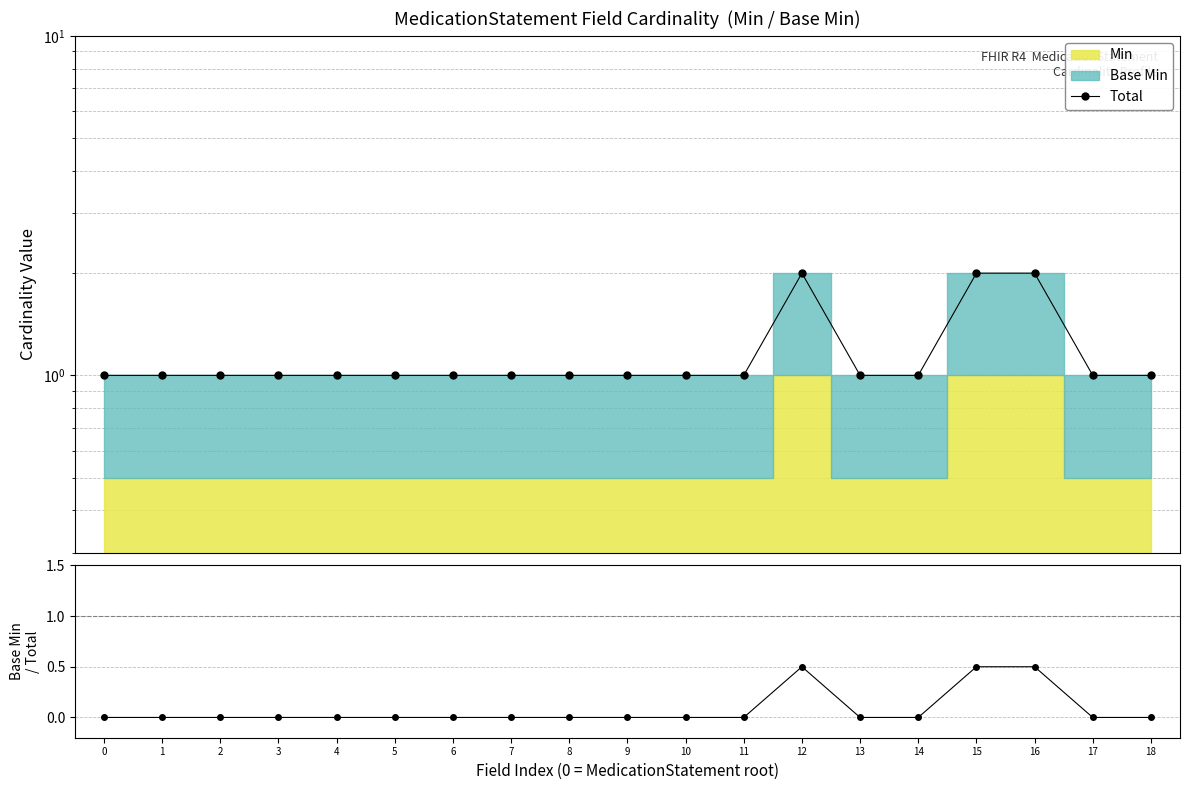

What is the difference between the highest and lowest values at 10?

1.0